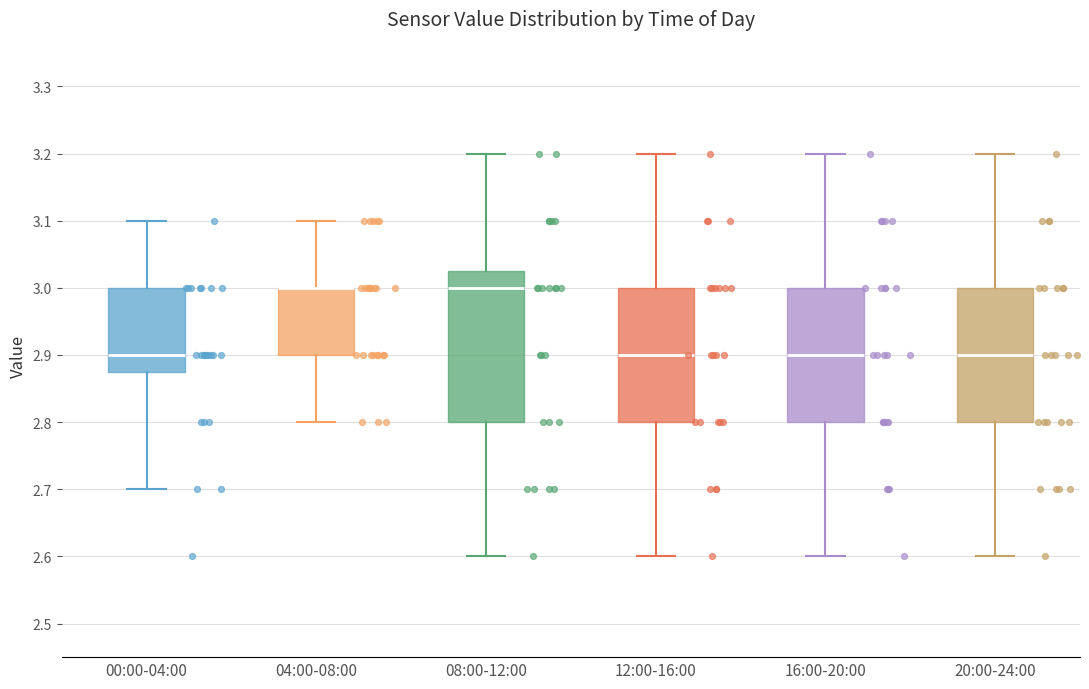

Reading left to right, transcribe this box plot: for each box, give where its median line is, the range the box spans, and where its two whiskers end, as read against the y-axis. The values are not printed on the chart, so give them approximately, as read against the axis.

00:00-04:00: median 2.90, box 2.88 to 3.00, whiskers 2.70 to 3.10
04:00-08:00: median 3.00 (drawn on the box's upper edge), box 2.90 to 3.00, whiskers 2.80 to 3.10
08:00-12:00: median 3.00, box 2.80 to 3.03, whiskers 2.60 to 3.20
12:00-16:00: median 2.90, box 2.80 to 3.00, whiskers 2.60 to 3.20
16:00-20:00: median 2.90, box 2.80 to 3.00, whiskers 2.60 to 3.20
20:00-24:00: median 2.90, box 2.80 to 3.00, whiskers 2.60 to 3.20